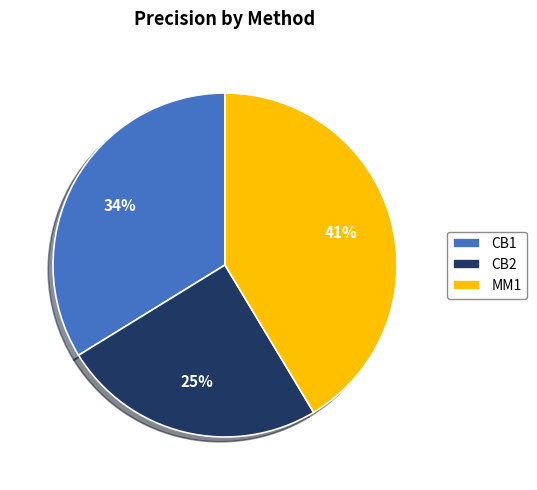

Which slice is the smallest?

CB2